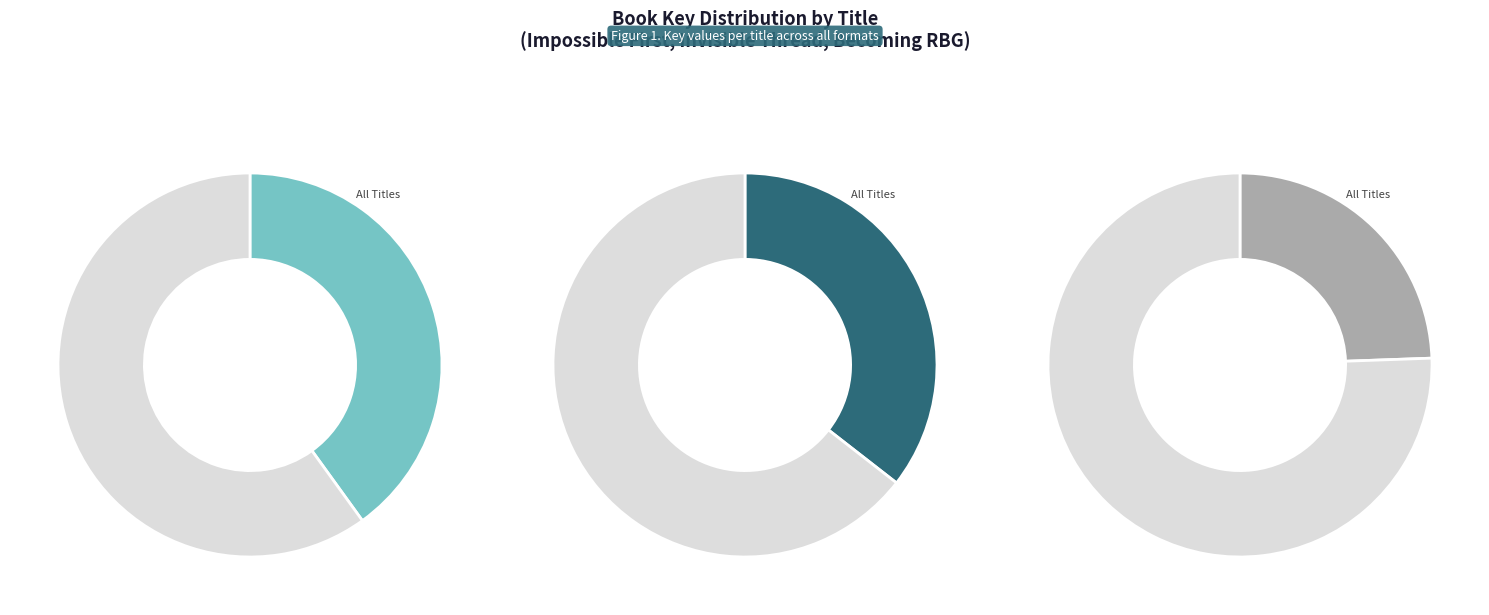

Is it true that Becoming RBG is 31% of the pie?

False